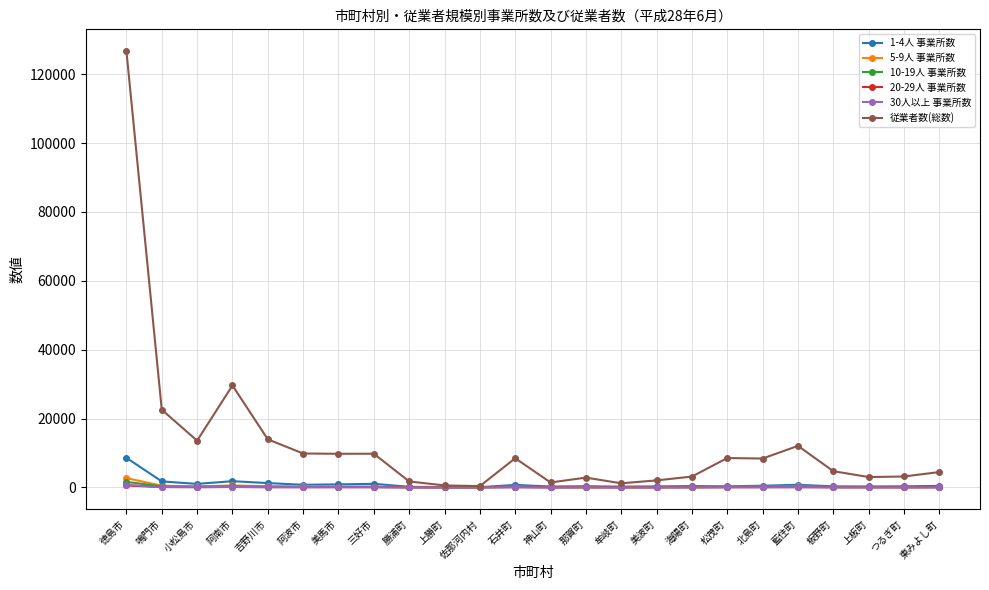

At which category does the chart reach its peak across all series?

徳島市